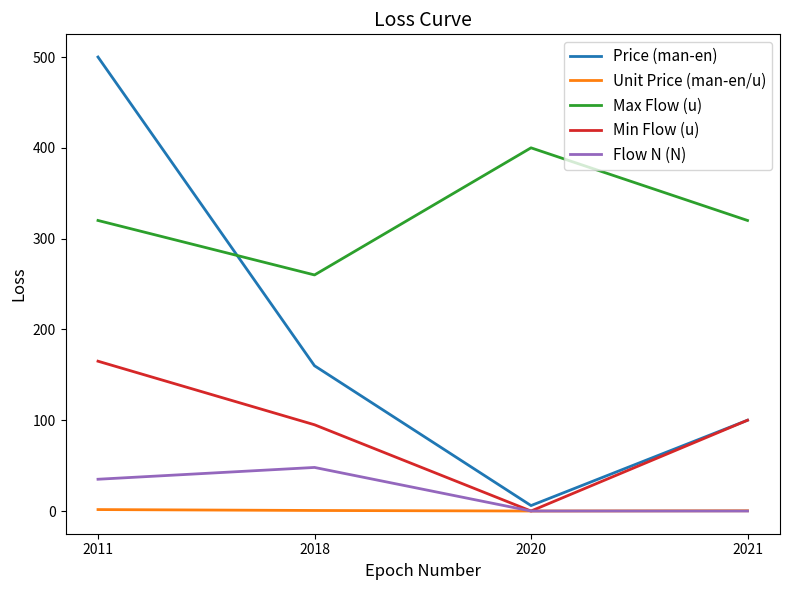

The Max Flow (u) series shows 400.0 at 2020. True or false?

True